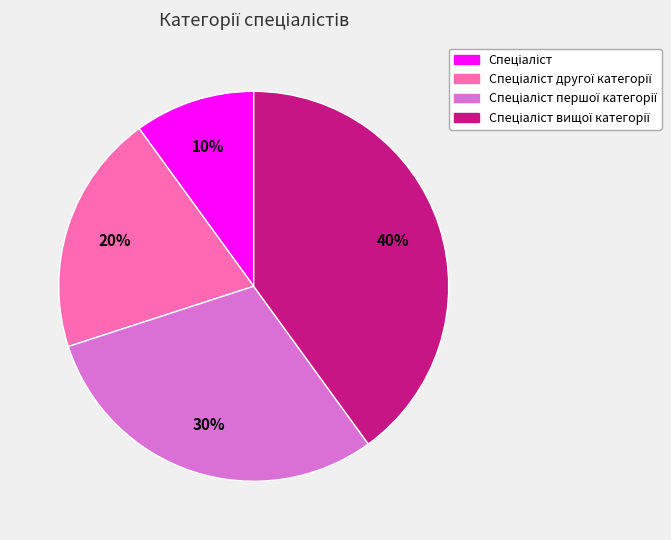

To the nearest percent, what is the difference between the largest and smallest slice percentages?

30%